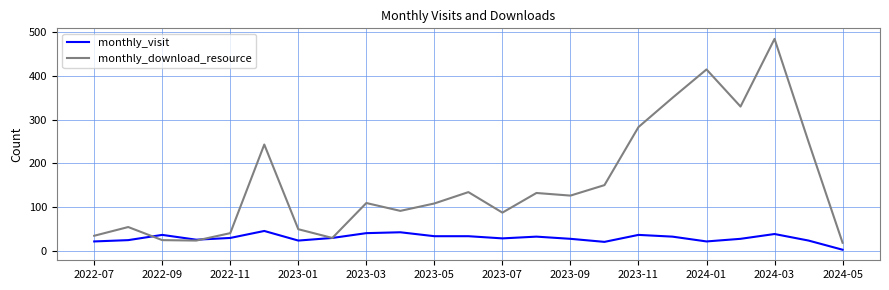

Which series has the largest total across all categories?

monthly_download_resource